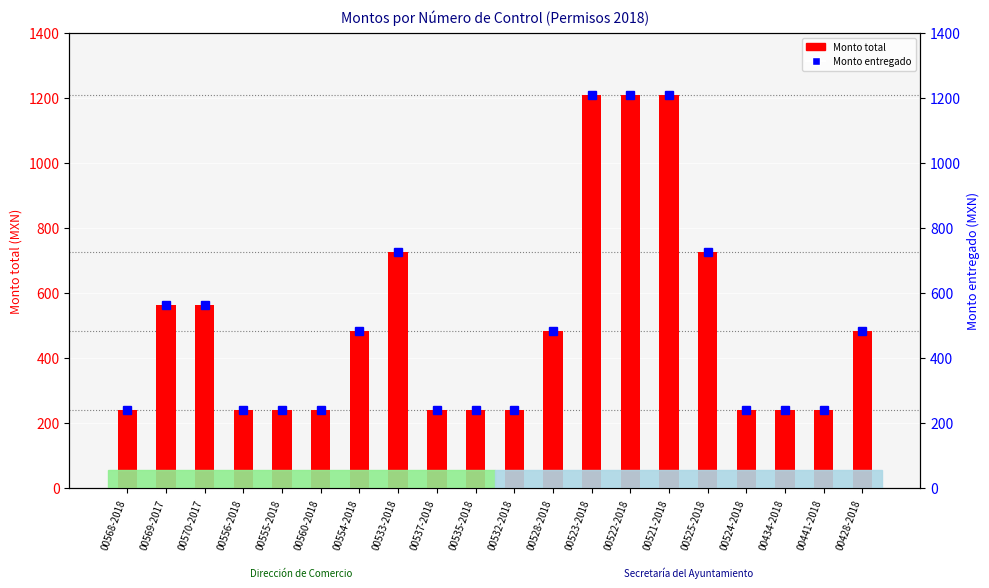

List the labels in order of Monto total value, largest first.

00523-2018, 00522-2018, 00521-2018, 00533-2018, 00525-2018, 00569-2017, 00570-2017, 00554-2018, 00528-2018, 00428-2018, 00568-2018, 00556-2018, 00555-2018, 00560-2018, 00537-2018, 00535-2018, 00532-2018, 00524-2018, 00434-2018, 00441-2018